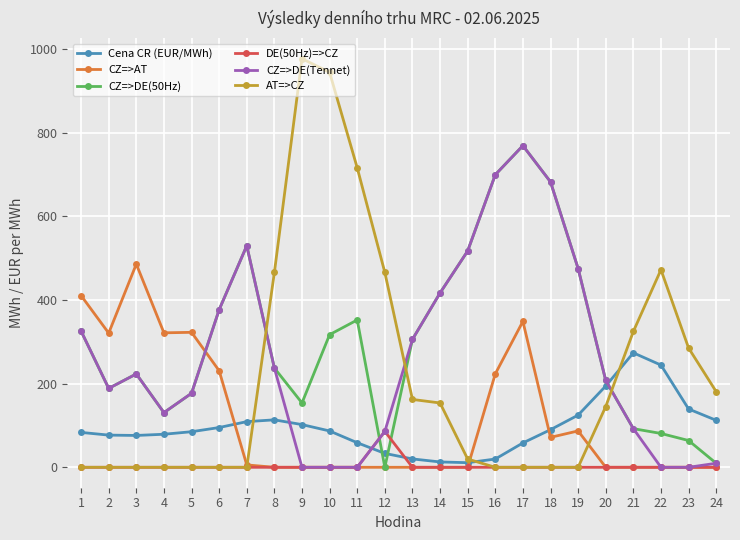

True or false: DE(50Hz)=>CZ has a value of 44.6 at 22.

False